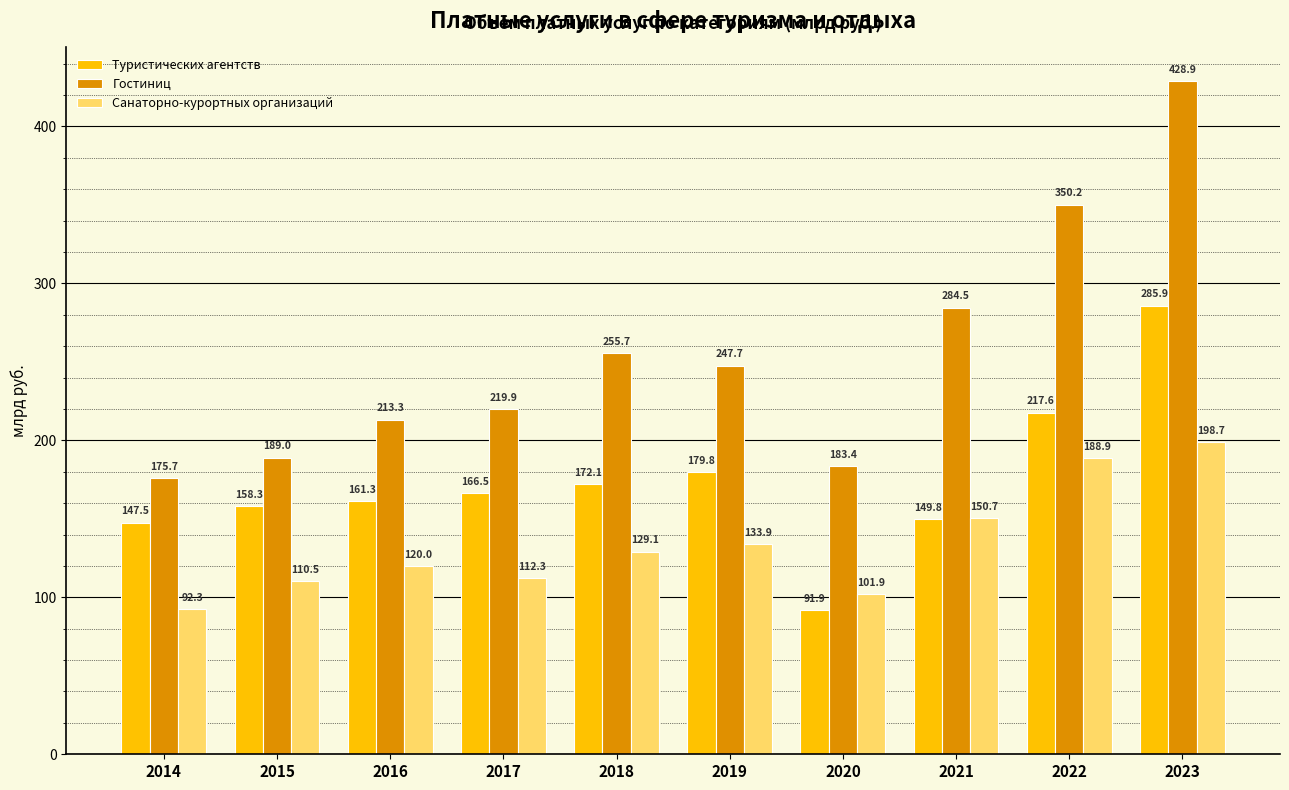

True or false: Санаторно-курортных организаций has a value of 133.9 at 2019.

True